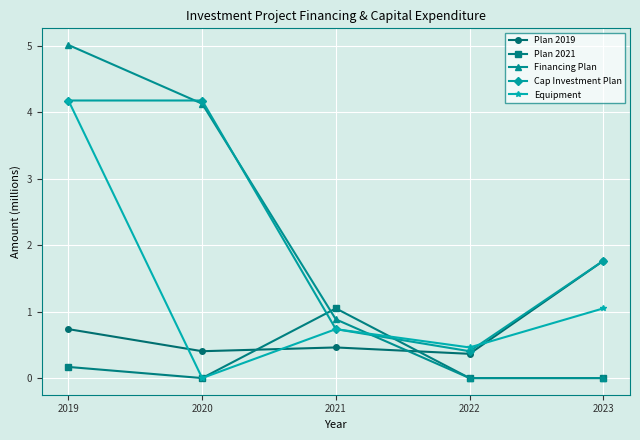

The value of Plan 2021 at 2021 is 1.0. True or false?

True